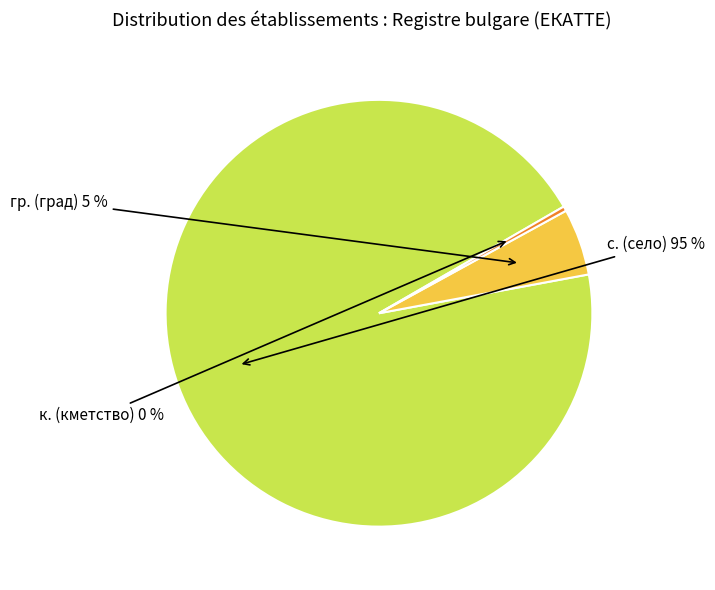

To the nearest percent, what portion does с. (село) represent?

95%